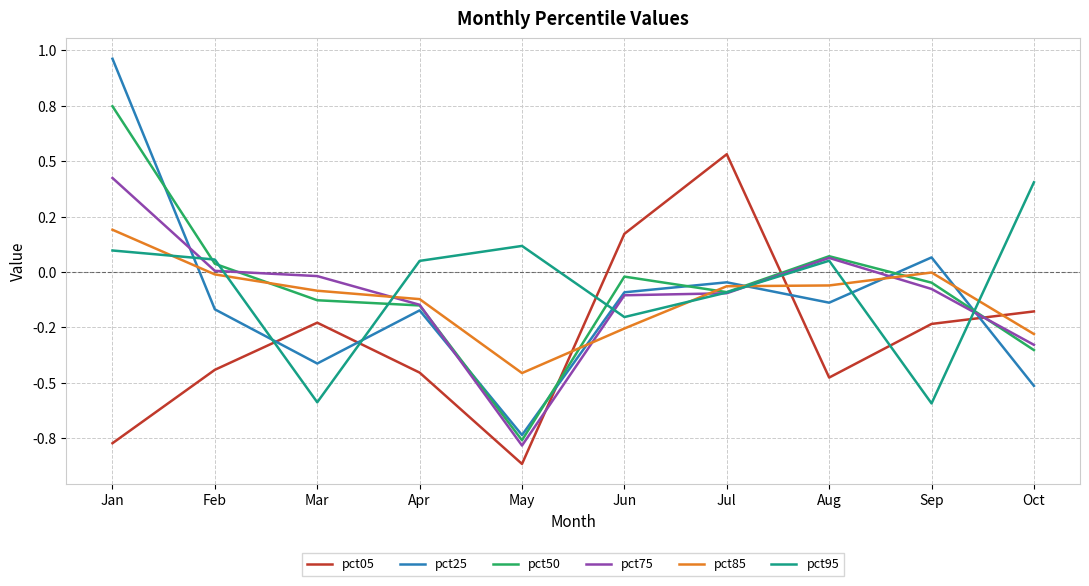

True or false: pct25 has more than 1 points higher than both neighbors.

True